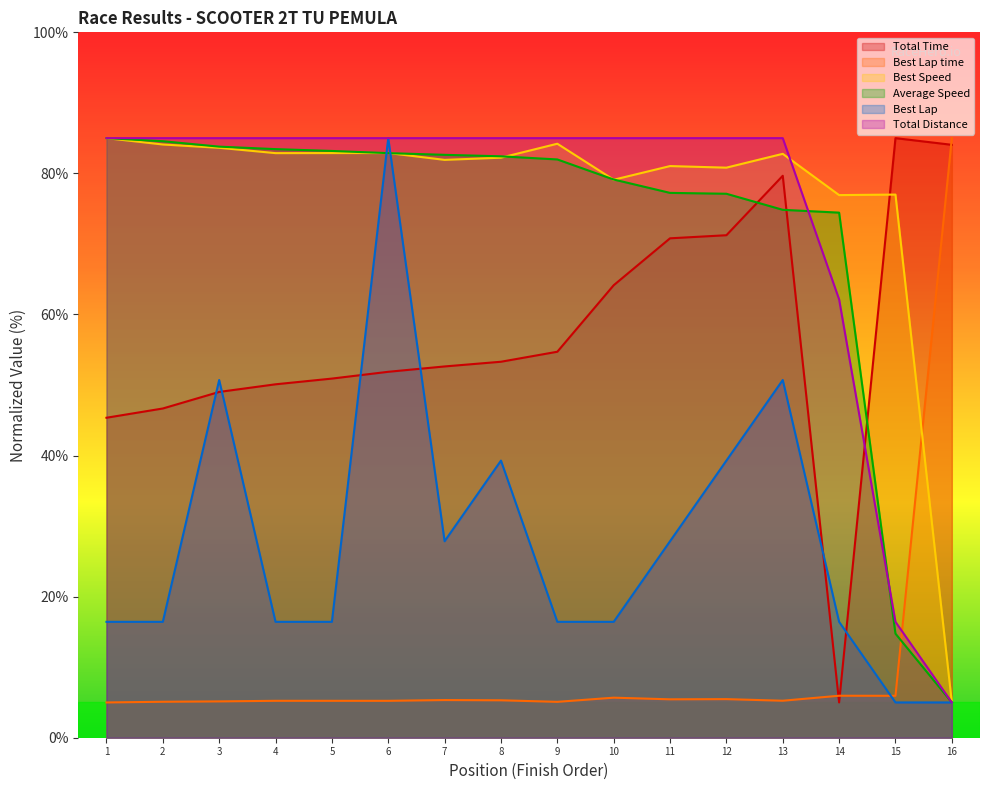

True or false: Total Time has a value of 50.1 at 4.

True